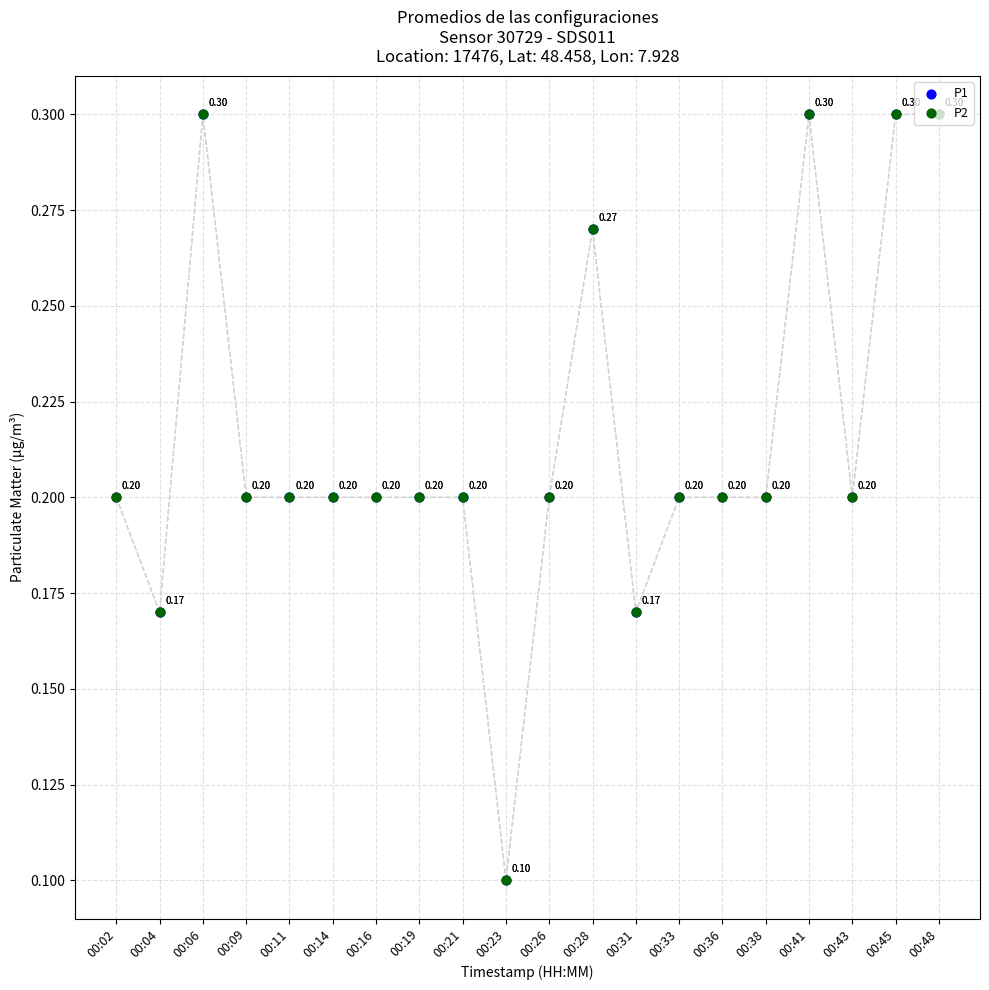

Which series has the largest total across all categories?

P1